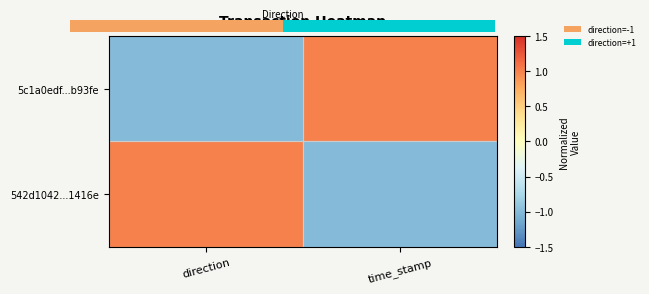

Count the 5c1a0edf...b93fe values in the range -1 to 1.

2